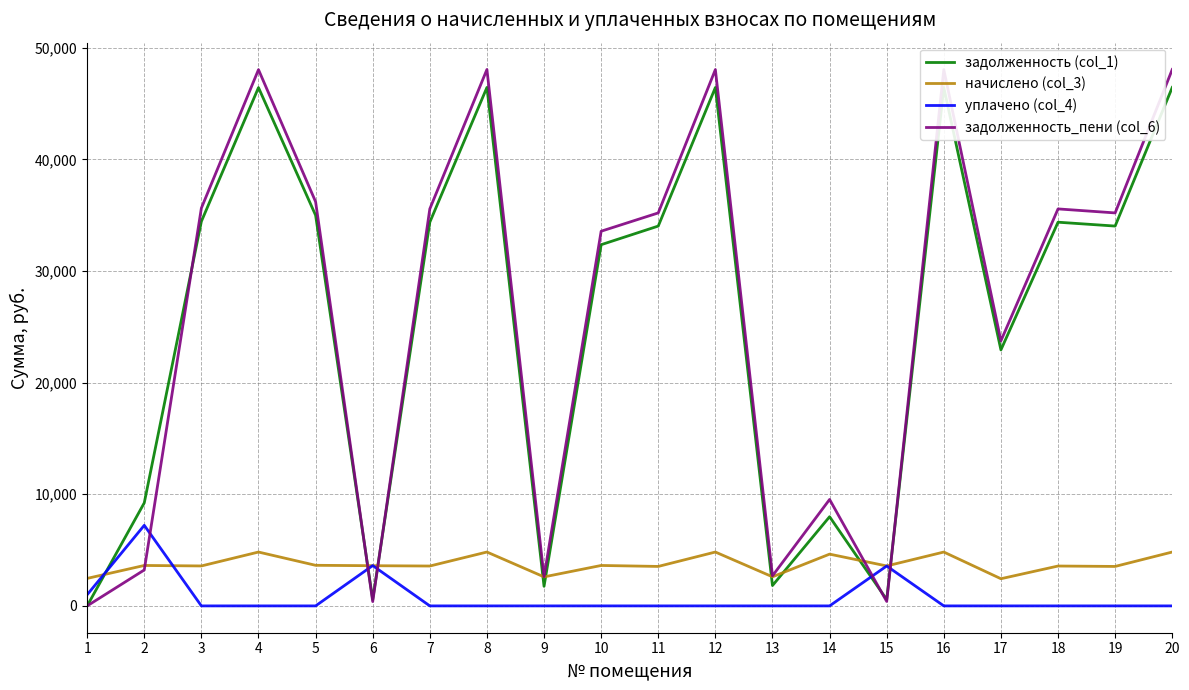

True or false: задолженность (col_1) and уплачено (col_4) cross at least once.

True